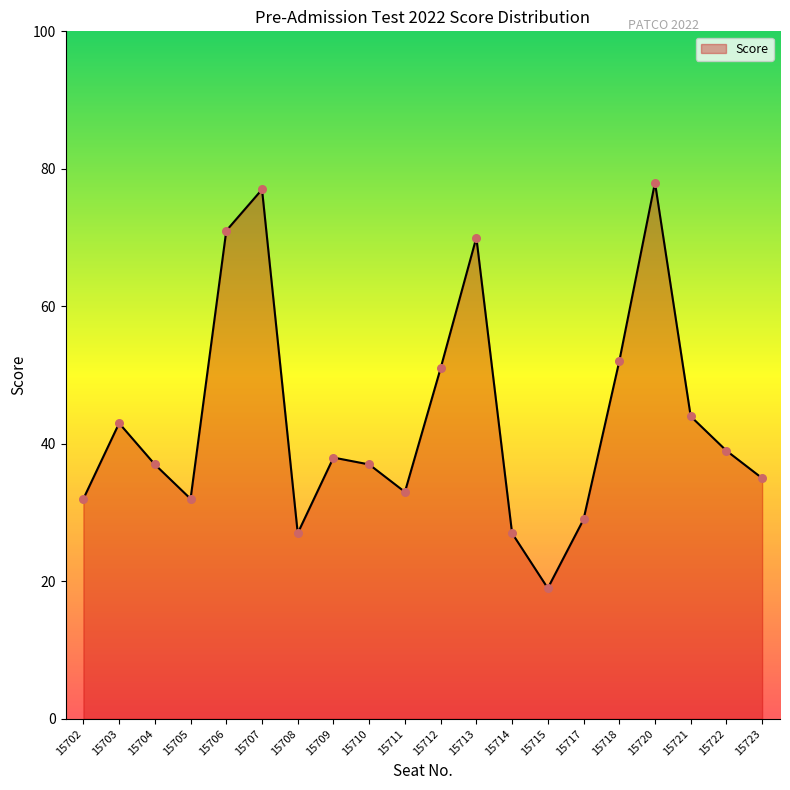

Between 15702 and 15714, which is larger?

15702